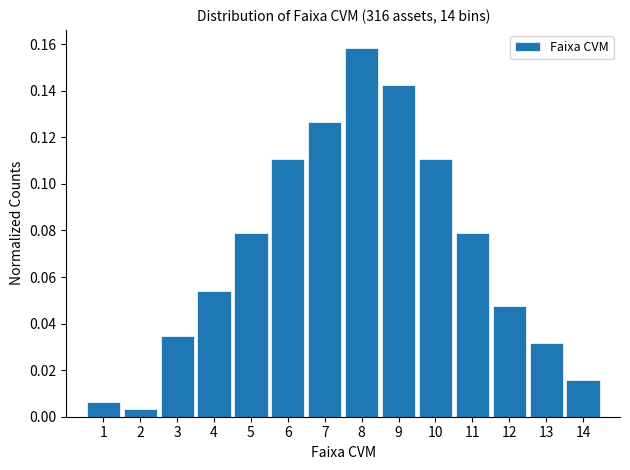

Reading left to right, list every bar in this chart as the range it spans on the x-axis followed by its height. The values are not printed on the chart, so give them approximately, as read against the axis.

0.5 to 1.5: 0.006
1.5 to 2.5: 0.004
2.5 to 3.5: 0.034
3.5 to 4.5: 0.054
4.5 to 5.5: 0.080
5.5 to 6.5: 0.110
6.5 to 7.5: 0.126
7.5 to 8.5: 0.158
8.5 to 9.5: 0.142
9.5 to 10.5: 0.110
10.5 to 11.5: 0.080
11.5 to 12.5: 0.048
12.5 to 13.5: 0.032
13.5 to 14.5: 0.016